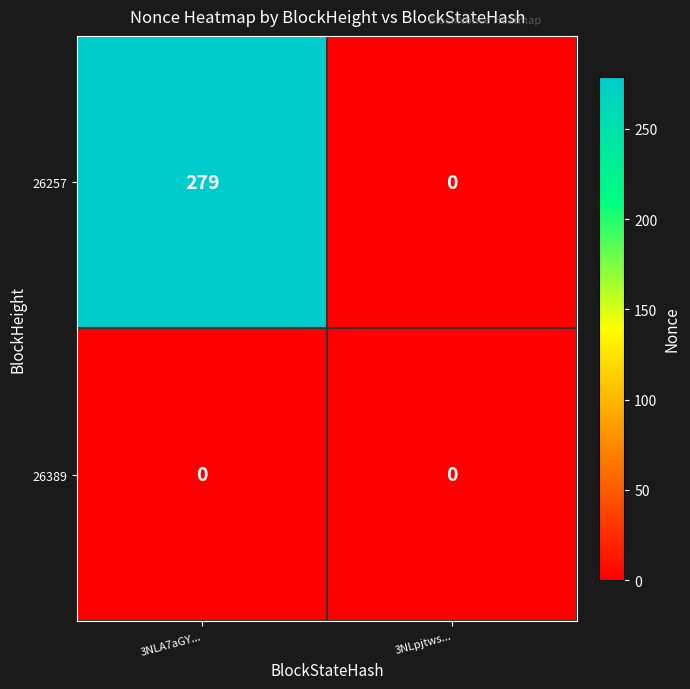

Where is 26257 nearest to the value 139?

3NLpjtws...